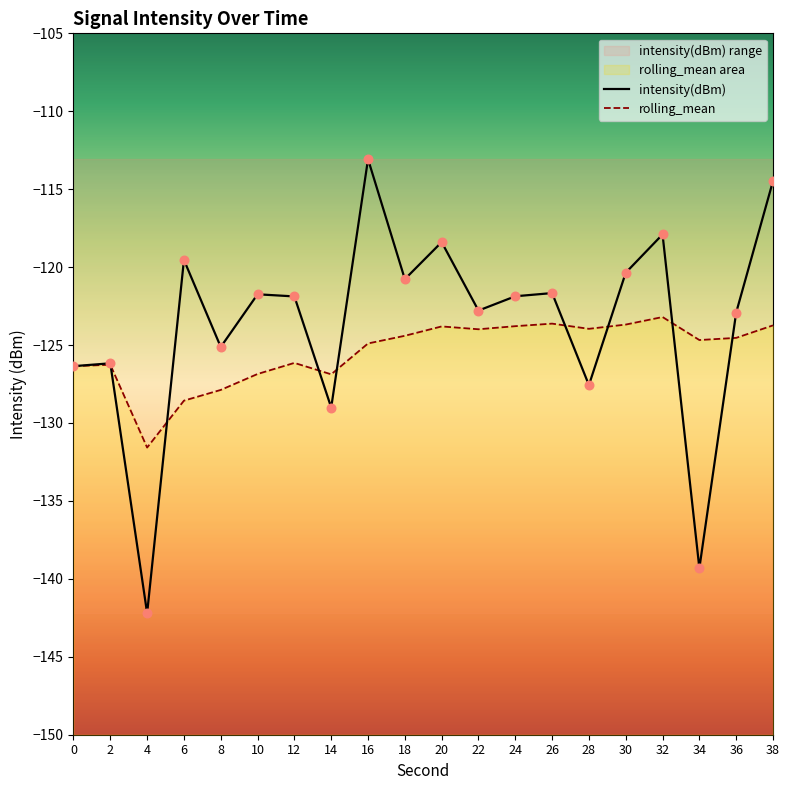

At which category is the sum across all series the highest?

16